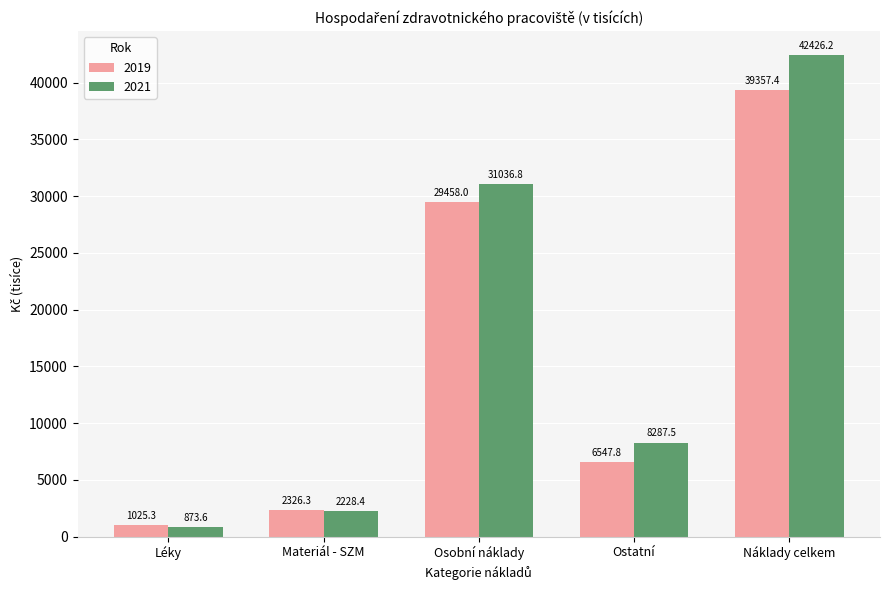

What are all the series names shown in the legend?

2019, 2021